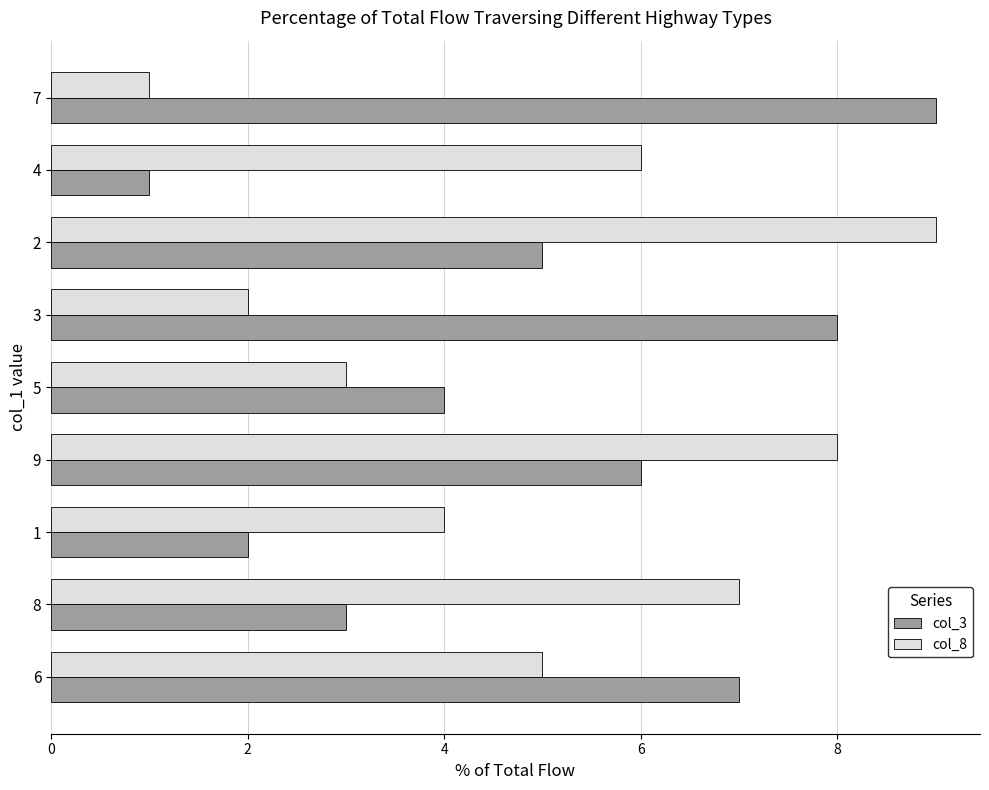

What is the greatest value displayed?

9